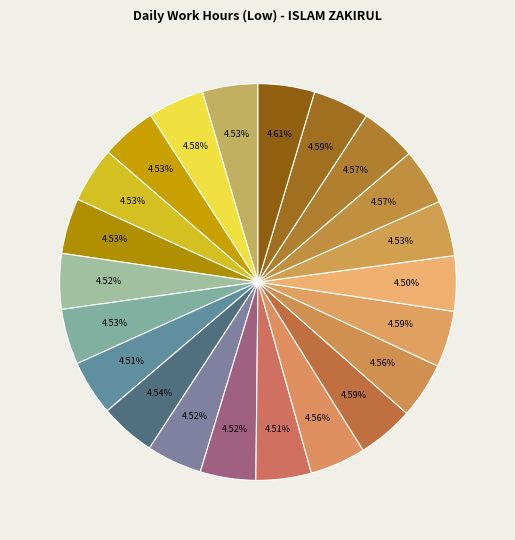

How many segments does this pie chart have?

22